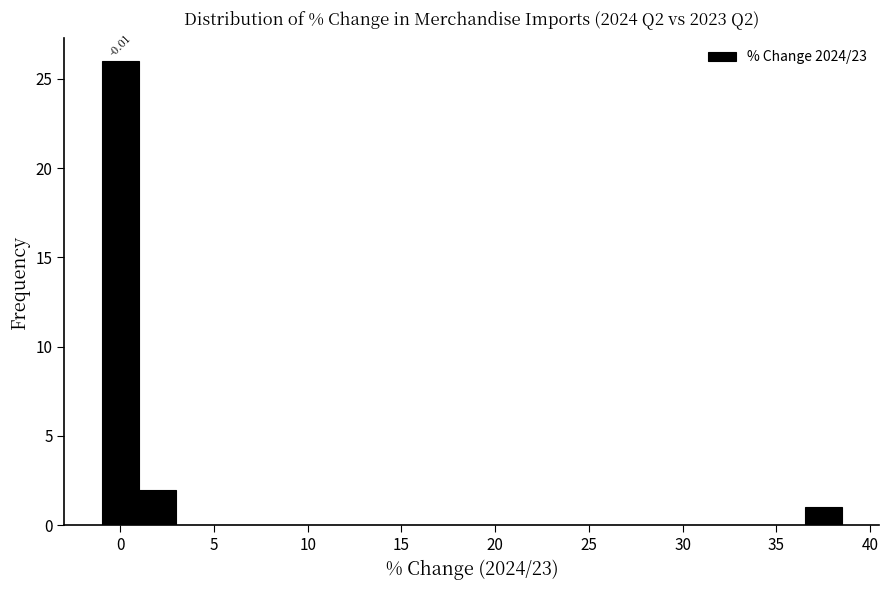

Read against the x-axis, roughly where is the centre of the tallest bar?

0.0